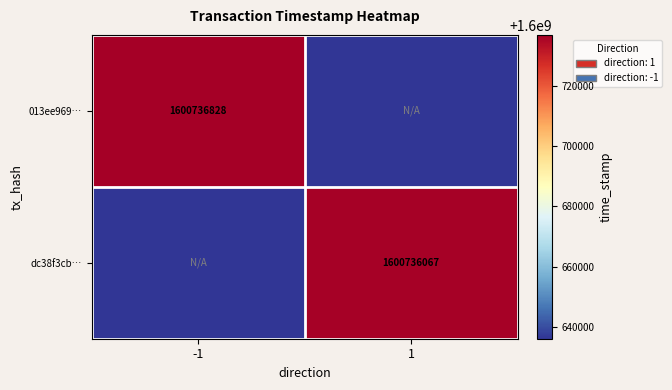

The value of dc38f3cb… at 1 is 1600736067. True or false?

True